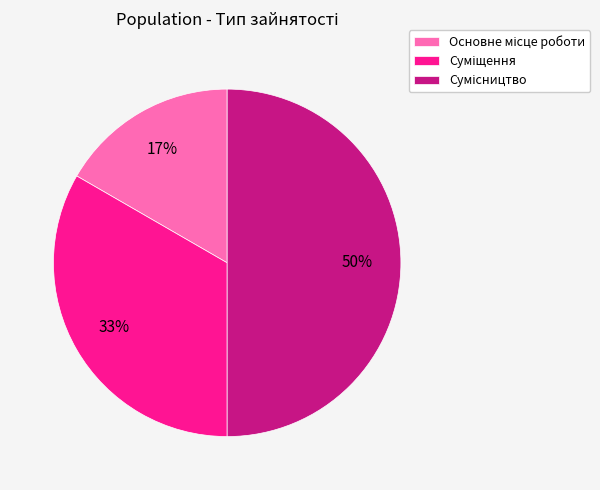

How many segments does this pie chart have?

3